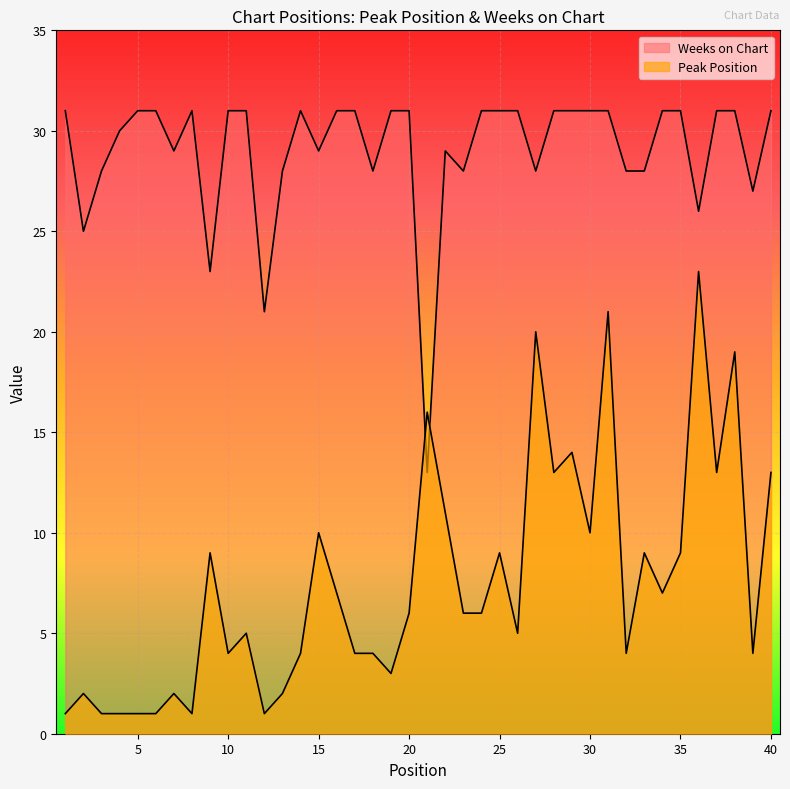

What is the sum of the Weeks on Chart values at 17 and 6?

62